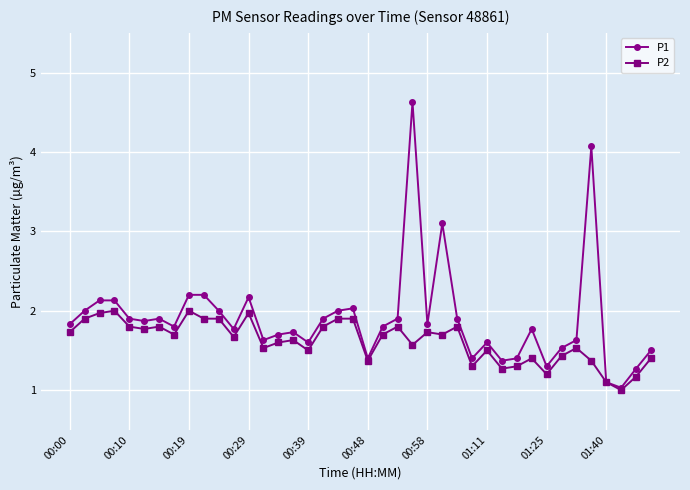

What is the smallest value displayed?

1.0